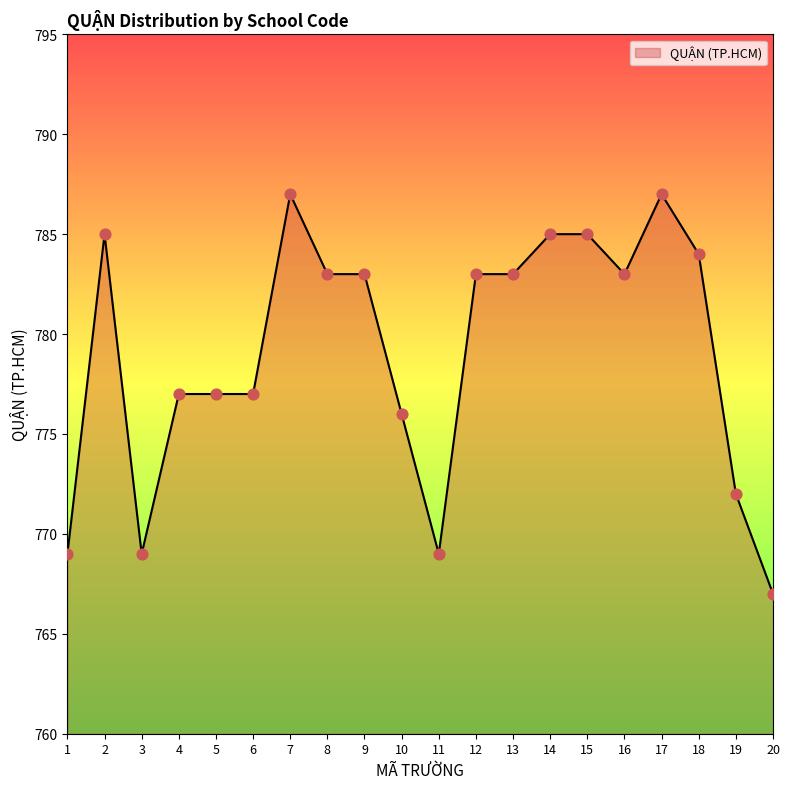

Between 9 and 5, which is larger?

9